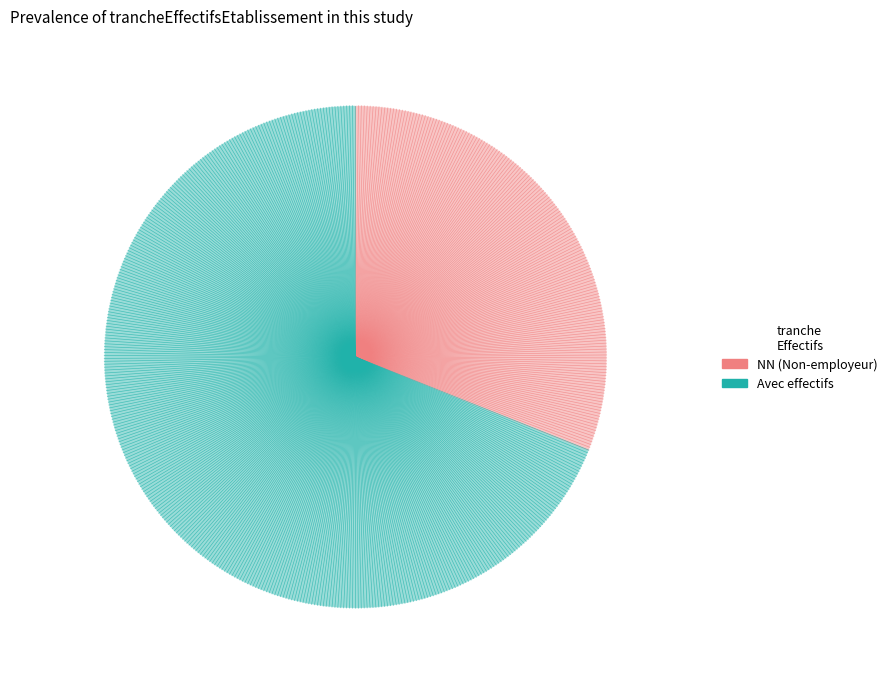

Rank the categories by value from highest to lowest.

Avec effectifs, NN (Non-employeur)